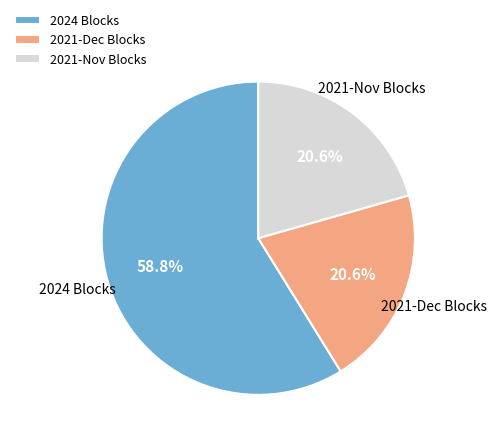

Does any single category account for the majority?

Yes